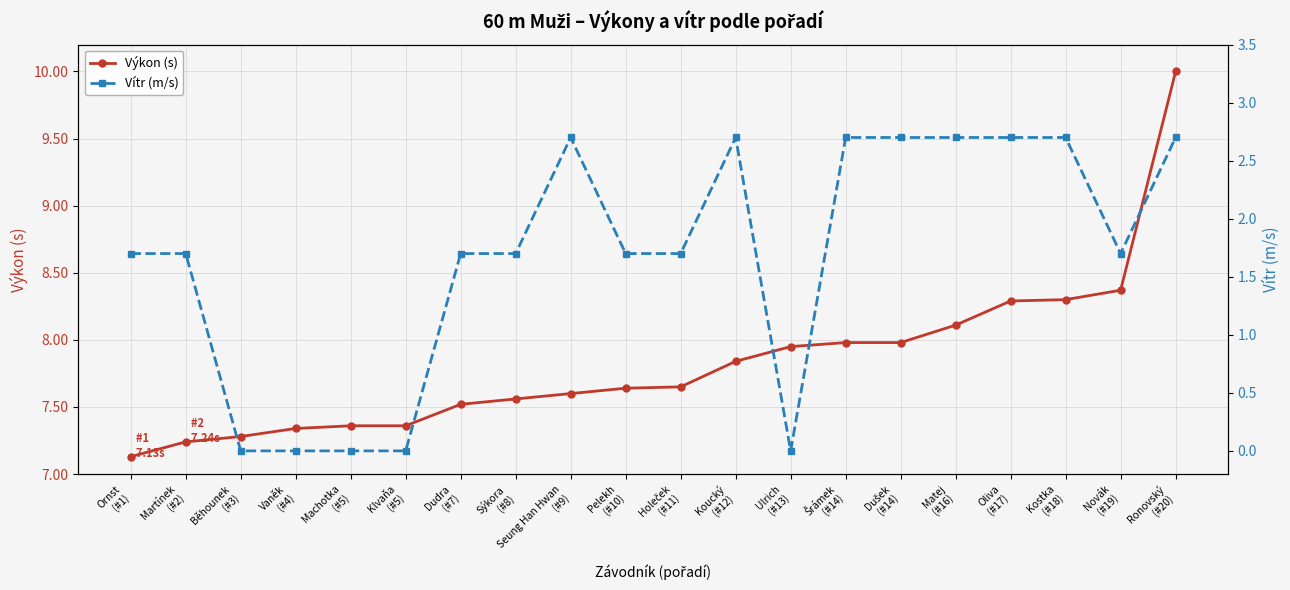

True or false: Vítr (m/s) and Výkon (s) cross at least once.

False